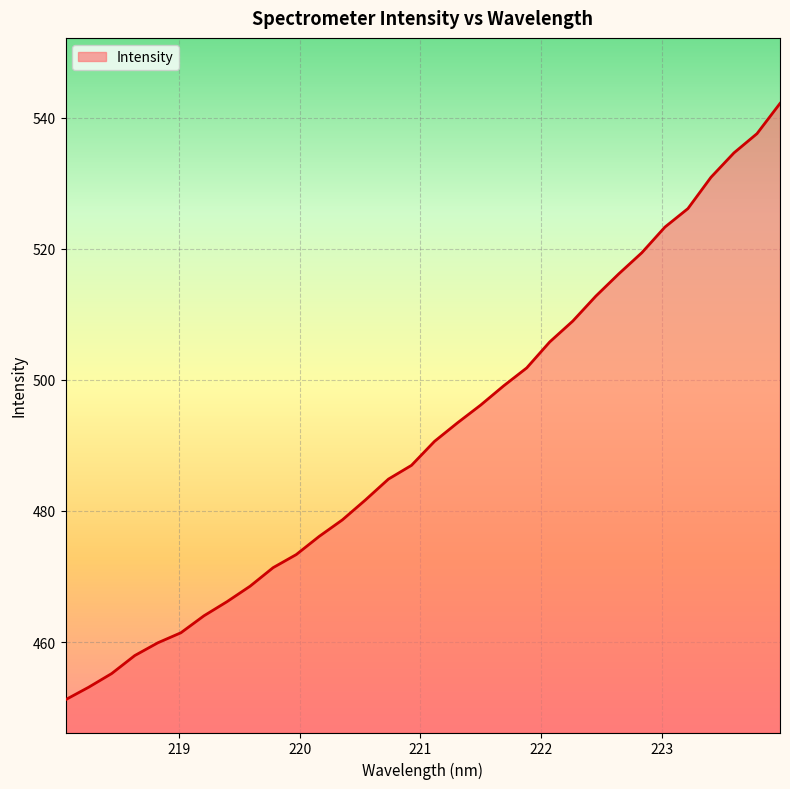

What is the difference between the maximum and minimum values?

91.0